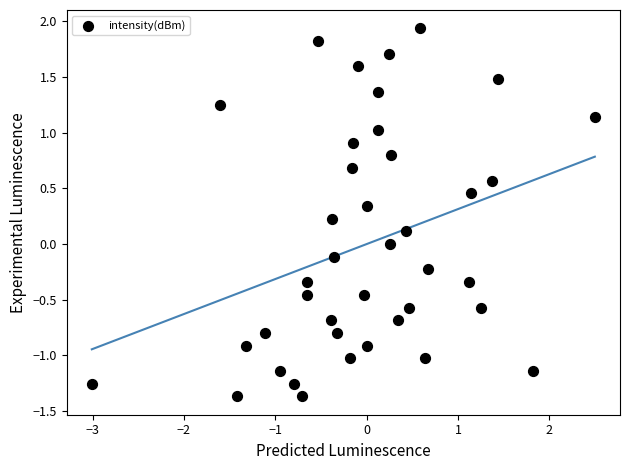

What is the range of X values (max minus min)?

5.5